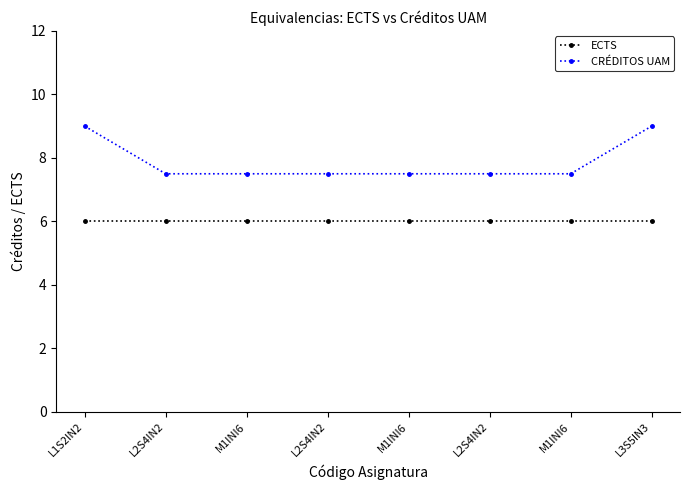

What is the spread (max minus min) of values at L2S4IN2?

1.5